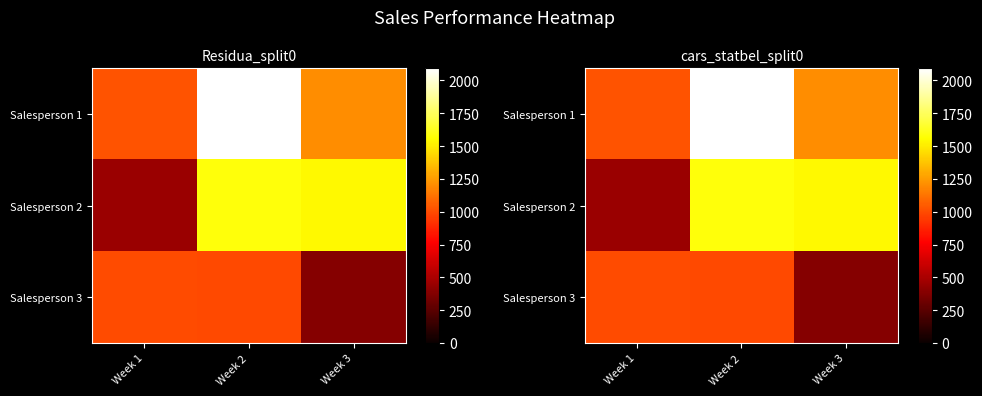

What is the sum of all Salesperson 1 values?

4323